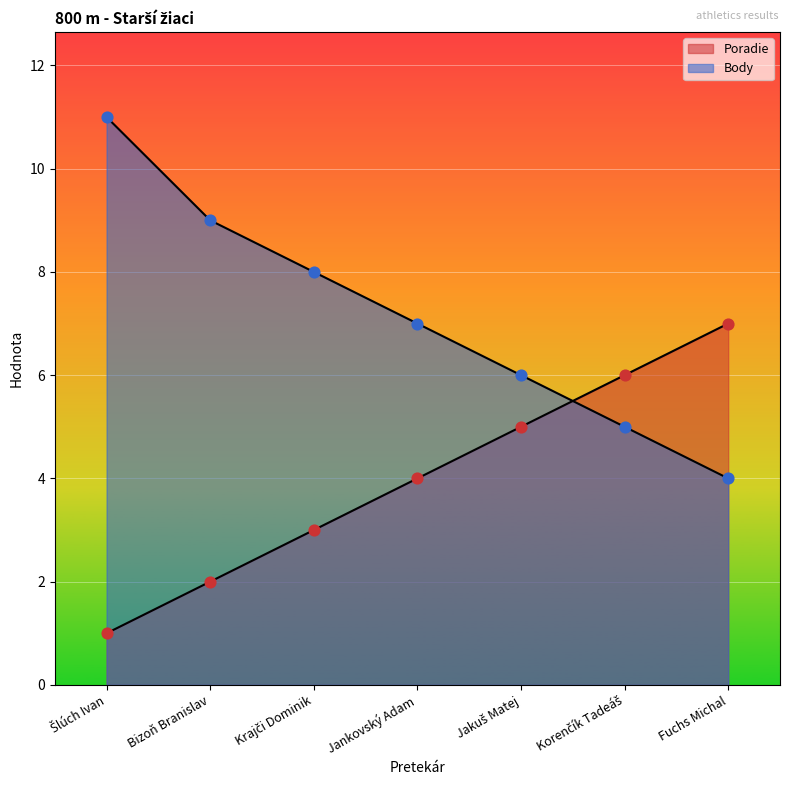

Is the value of Poradie at Jankovský Adam greater than the value of Body at Šlúch Ivan?

No